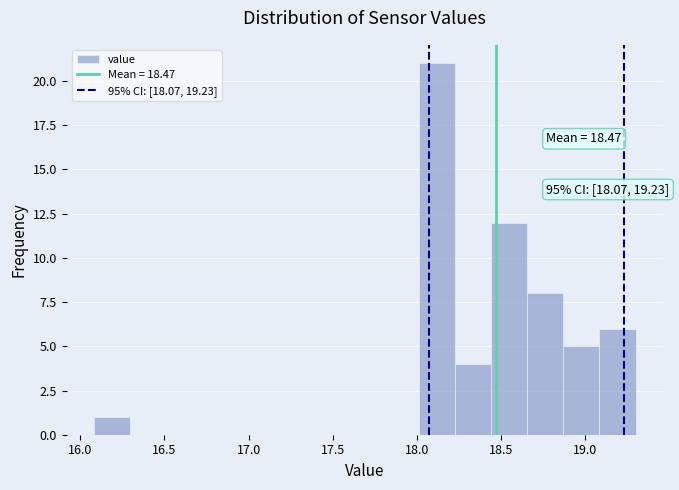

Which range on the x-axis has the tallest bar?

18.00 to 18.25